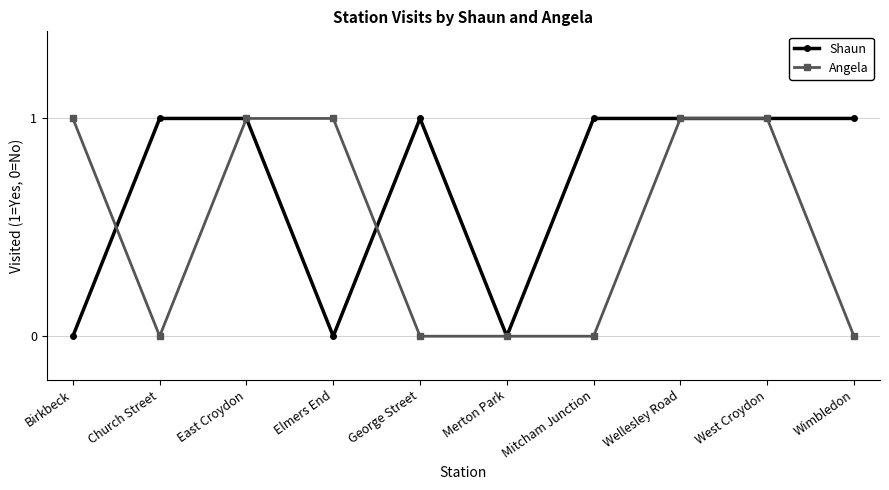

Is the value of Shaun at Wimbledon greater than the value of Angela at Merton Park?

Yes